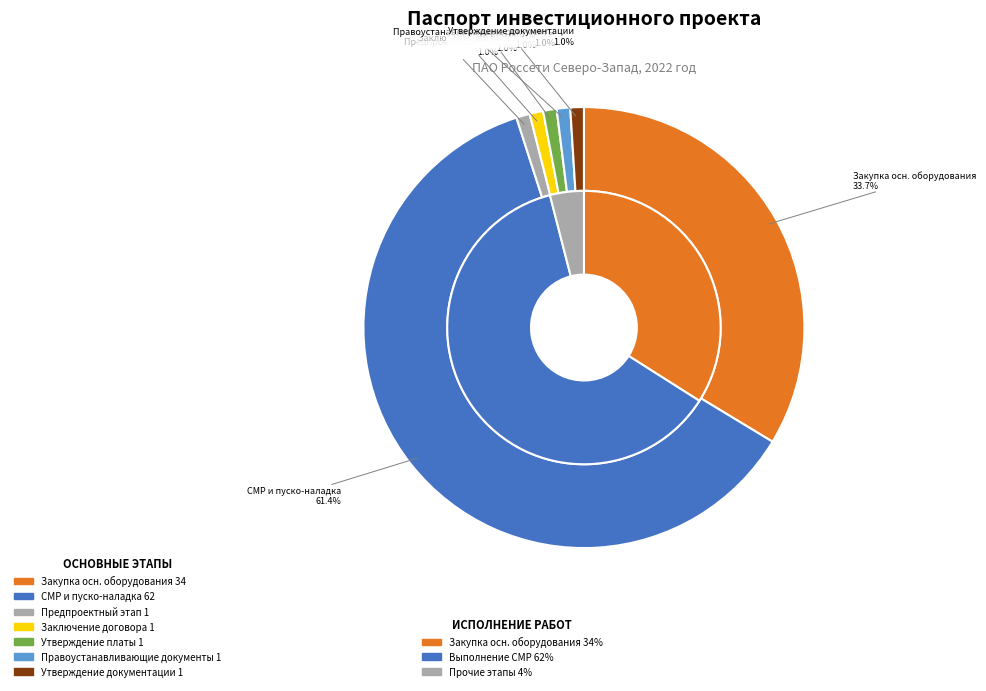

Between Утверждение платы за ТП and Заключение договора на ТП, which is larger?

Утверждение платы за ТП